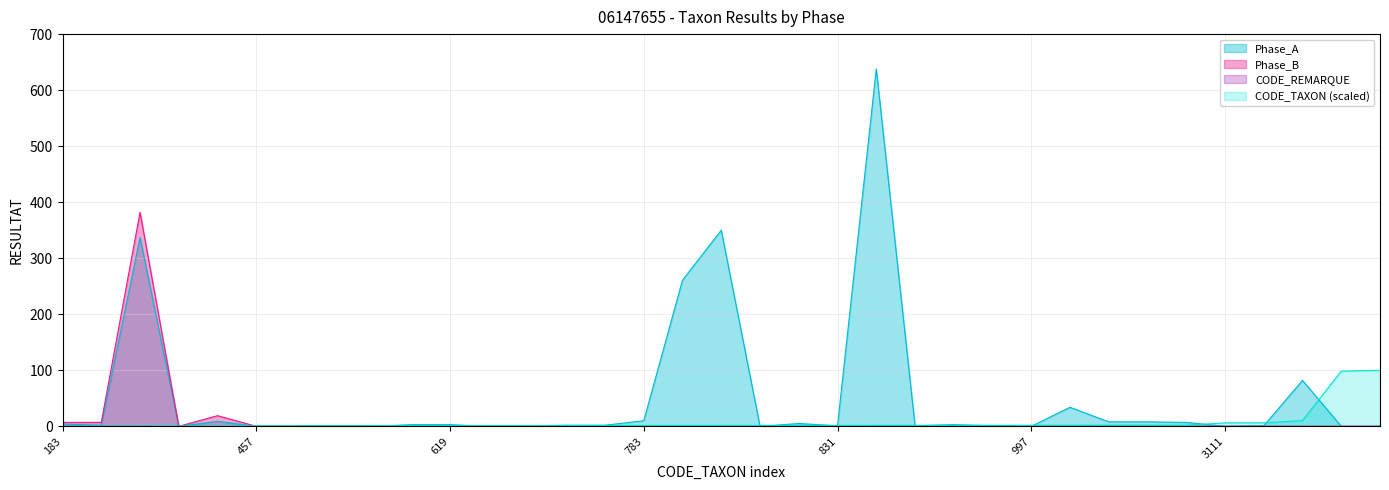

How many distinct data groups are displayed?

4